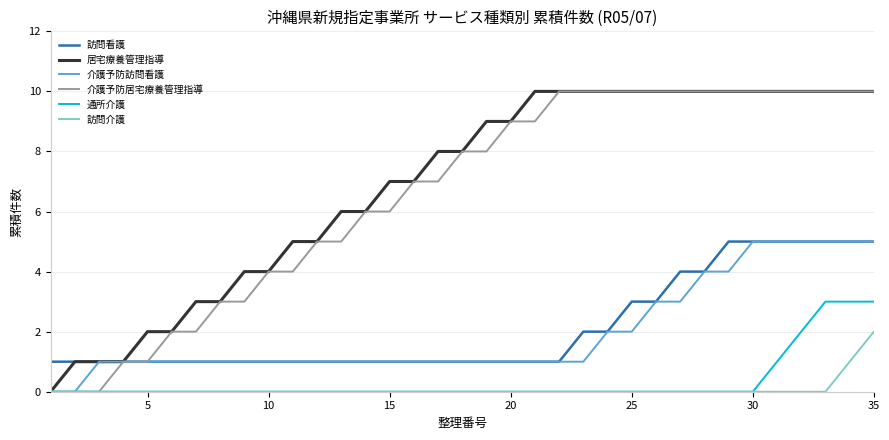

True or false: 訪問看護 and 通所介護 cross at least once.

False